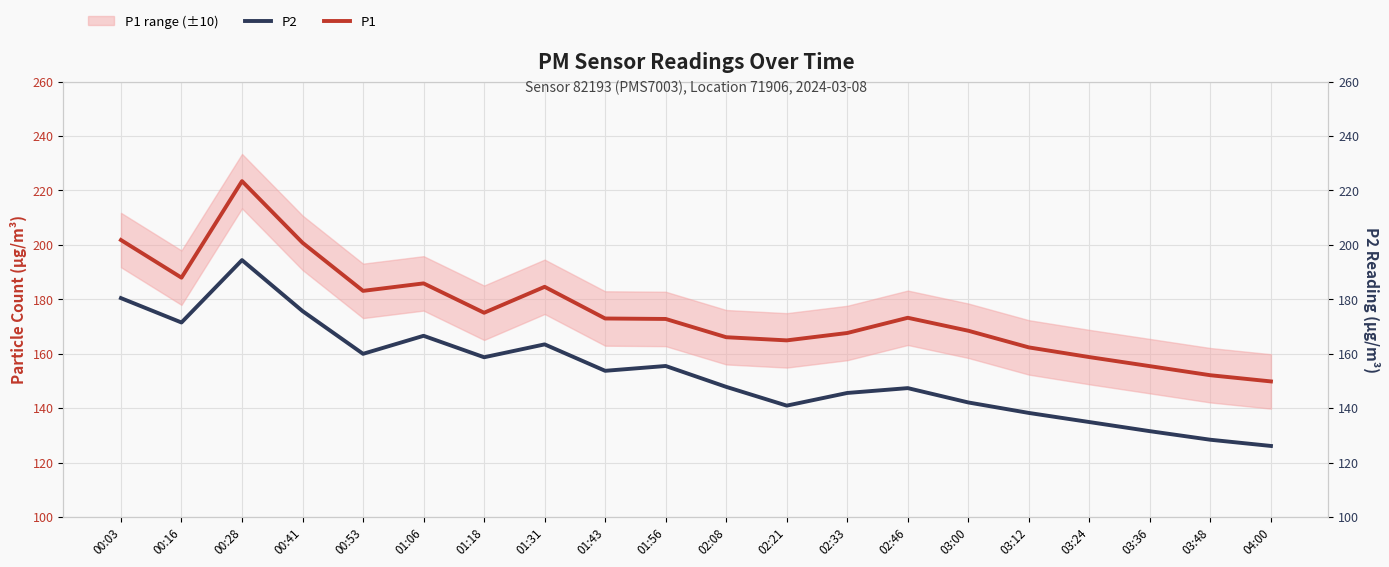

Rank the series by their maximum value, from highest to lowest.

P1, P2